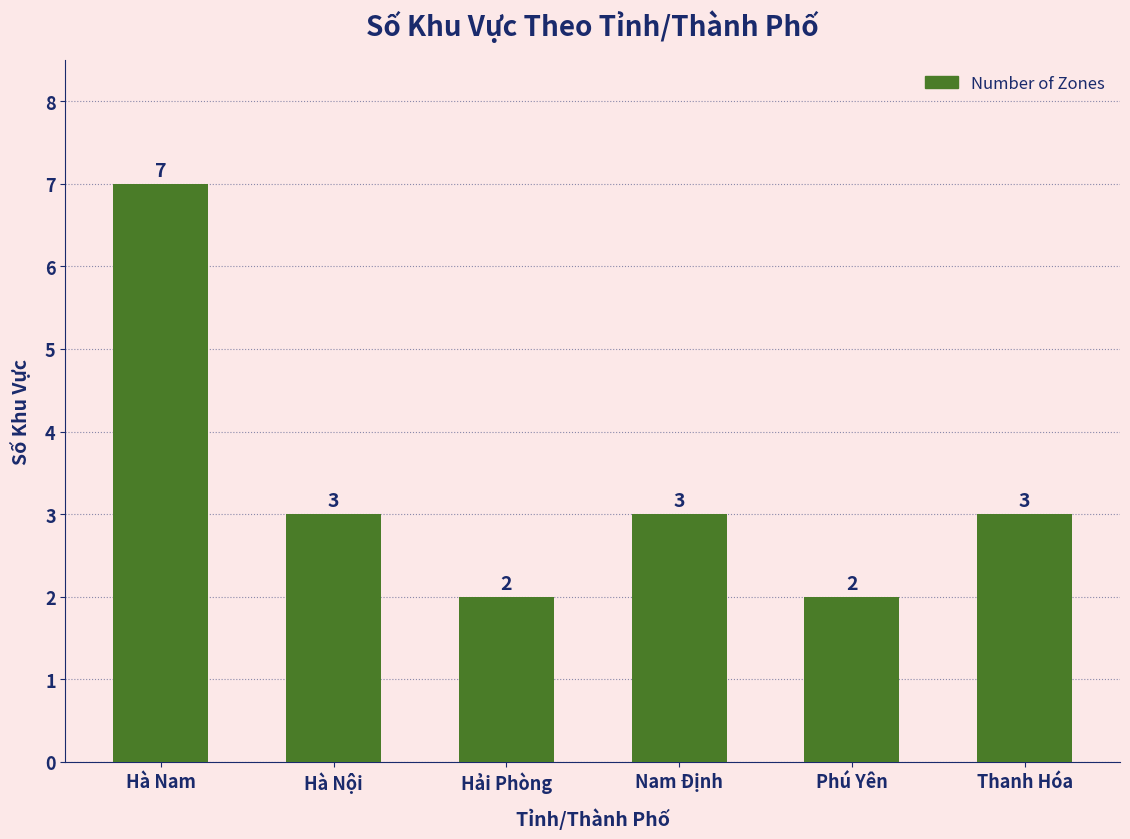

True or false: the data shows 2 at Hải Phòng.

True